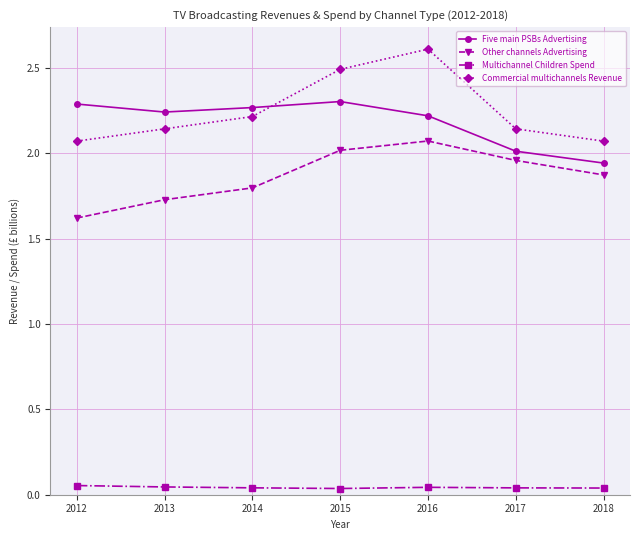

At which category is the sum across all series the highest?

2016